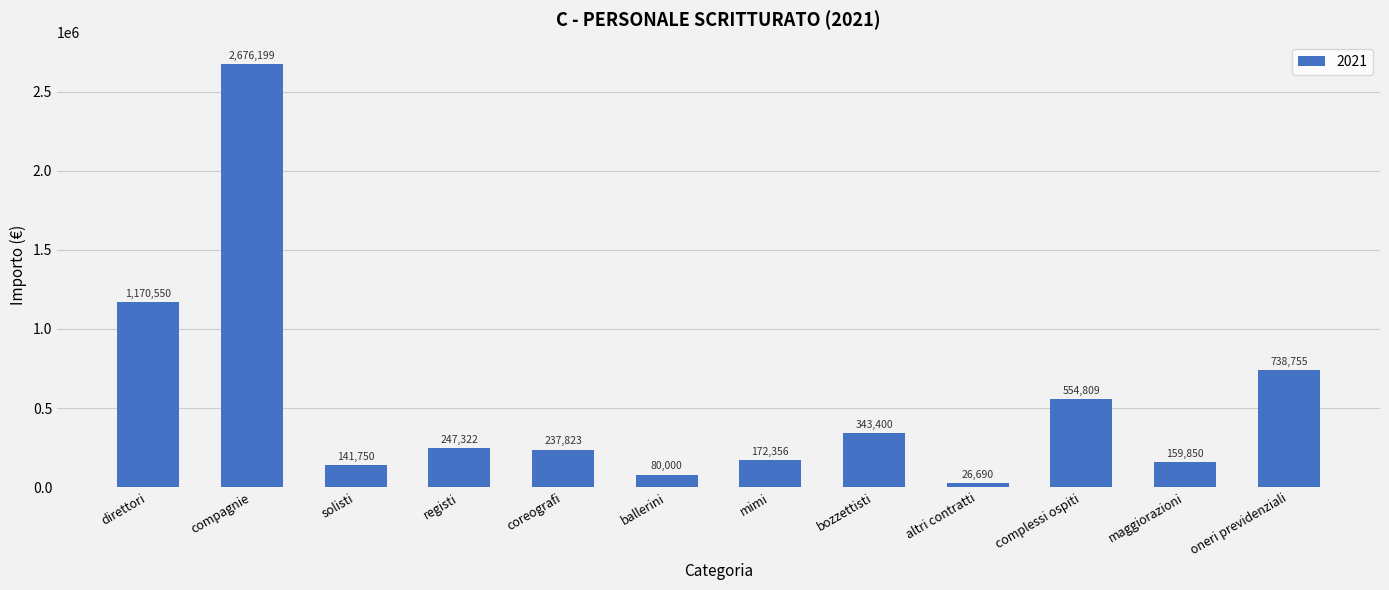

Which category has the highest value across all series?

compagnie